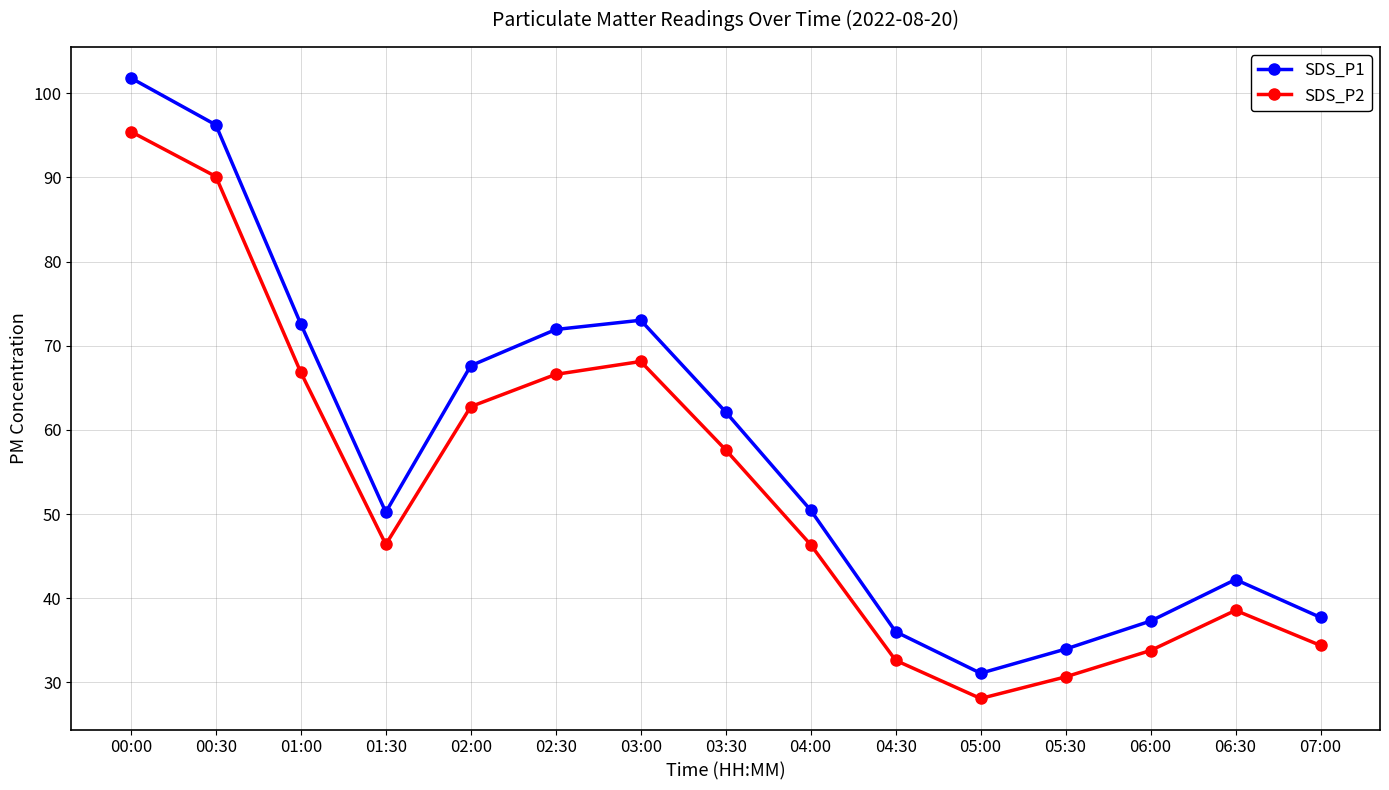

Where is the first local minimum for SDS_P2?

01:30